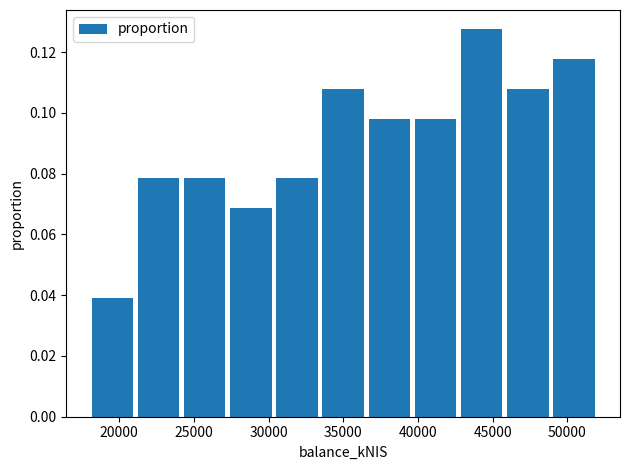

Which range on the x-axis has the tallest bar?

42500 to 46000